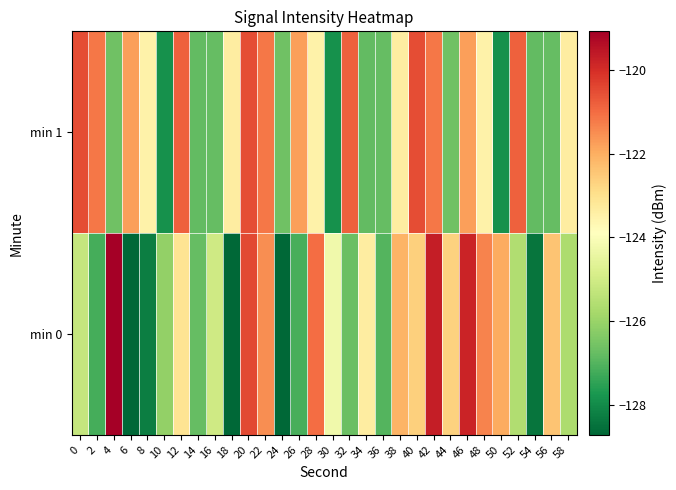

Reading left to right, what are all the values shown in this chart?

min 0: 0=-125.2	2=-127.2	4=-119.1	6=-128.7	8=-128.2	10=-126.1	12=-123.1	14=-126.8	16=-125.0	18=-128.7	20=-120.4	22=-121.5	24=-128.7	26=-127.2	28=-121.0	30=-124.3	32=-126.7	34=-123.4	36=-127.0	38=-122.1	40=-122.6	42=-119.7	44=-122.7	46=-119.8	48=-121.3	50=-121.9	52=-125.6	54=-128.4	56=-122.4	58=-125.7
min 1: 0=-120.5	2=-121.1	4=-126.6	6=-121.7	8=-123.5	10=-127.9	12=-120.8	14=-126.8	16=-126.8	18=-123.4	20=-120.5	22=-121.1	24=-126.6	26=-121.7	28=-123.5	30=-127.9	32=-120.8	34=-126.8	36=-126.8	38=-123.4	40=-120.5	42=-121.1	44=-126.6	46=-121.7	48=-123.5	50=-127.9	52=-120.8	54=-126.8	56=-126.8	58=-123.4